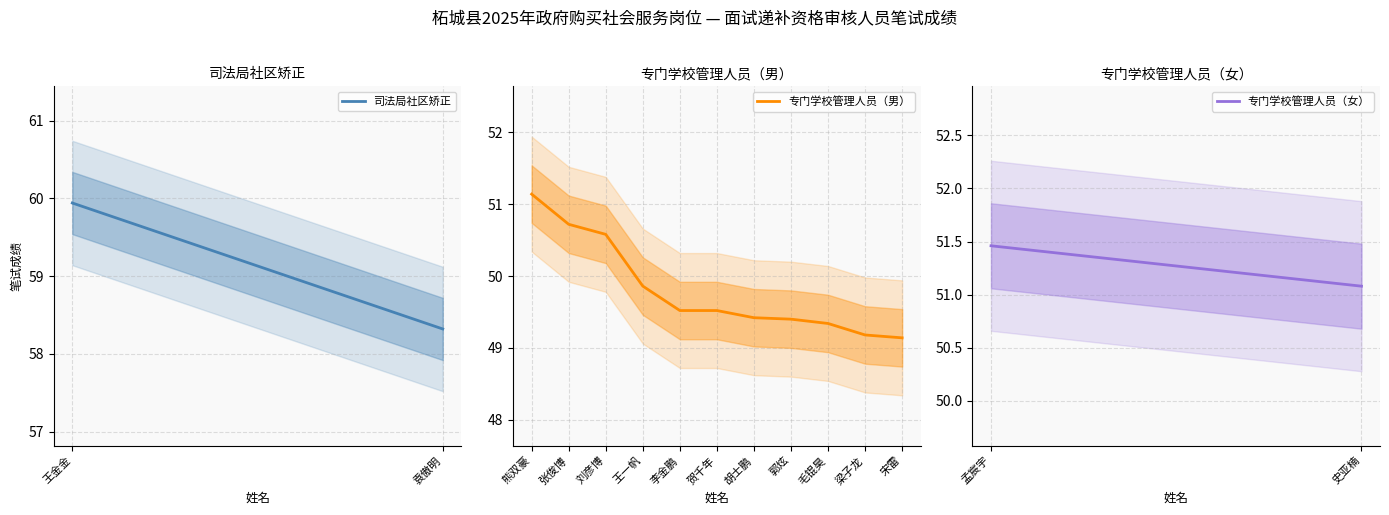

Where is the first local maximum?

孟宸宇